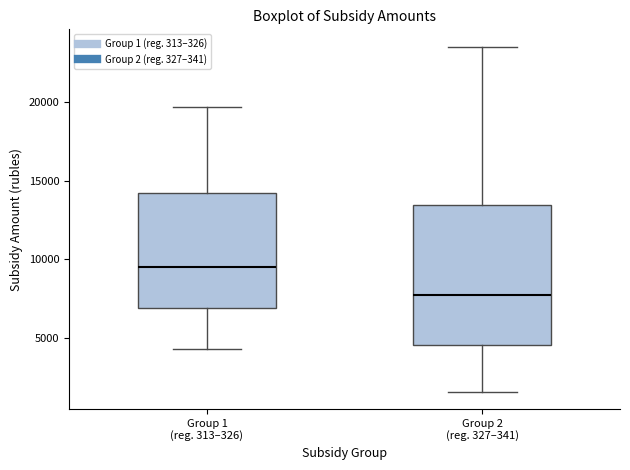

Which box has the lowest median line?

Group 2 (reg. 327–341)